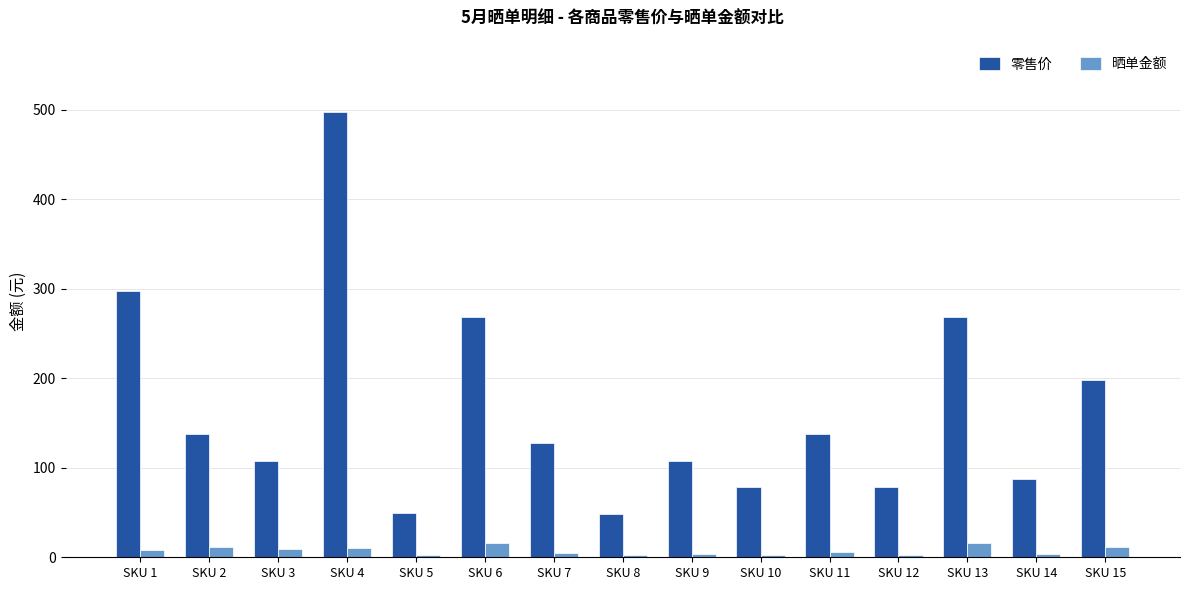

What is the difference between the second highest and minimum values in the 零售价 series?

250.0